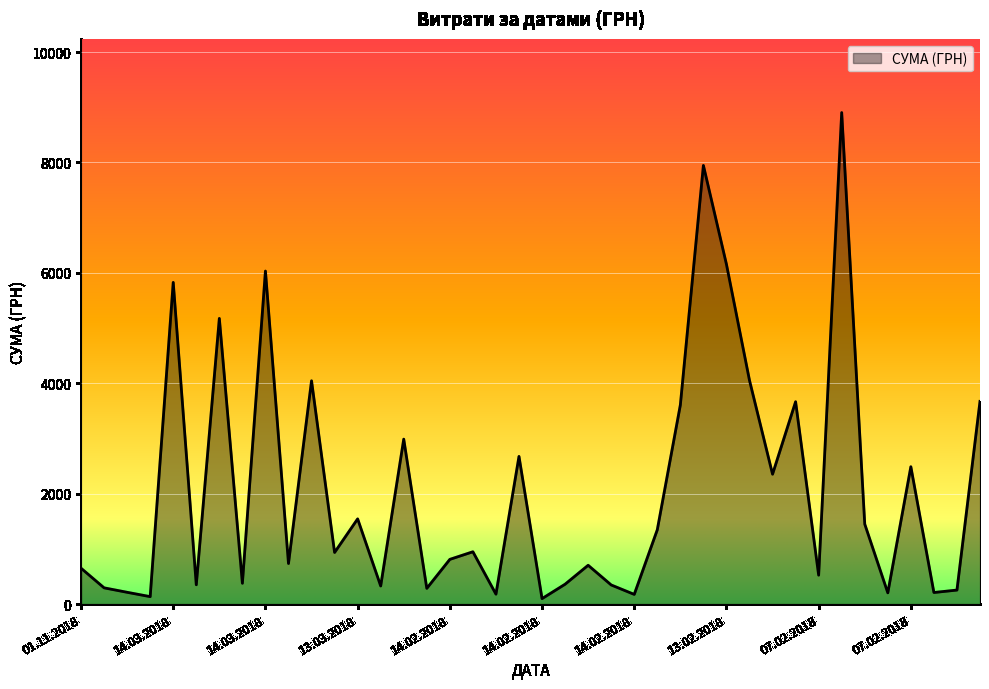

What is the maximum value shown in the chart?

8903.7